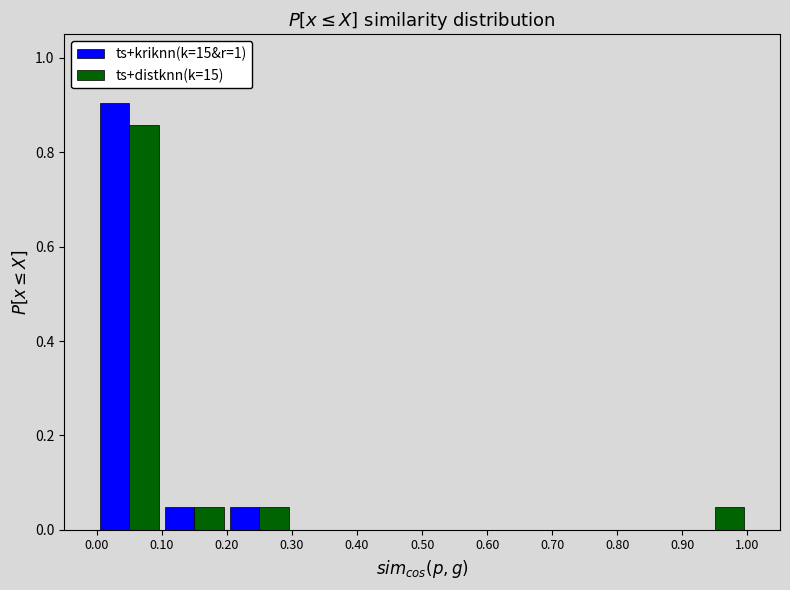

Reading left to right, list every range on the x-axis with the height of the bar of each series over it. The values are not printed on the chart, so give them approximately, as read against the axis.

0.00 to 0.10: ts+kriknn(k=15&r=1)=0.90	ts+distknn(k=15)=0.86
0.10 to 0.20: ts+kriknn(k=15&r=1)=0.04	ts+distknn(k=15)=0.04
0.20 to 0.30: ts+kriknn(k=15&r=1)=0.04	ts+distknn(k=15)=0.04
0.30 to 0.40: ts+kriknn(k=15&r=1)=0	ts+distknn(k=15)=0
0.40 to 0.50: ts+kriknn(k=15&r=1)=0	ts+distknn(k=15)=0
0.50 to 0.60: ts+kriknn(k=15&r=1)=0	ts+distknn(k=15)=0
0.60 to 0.70: ts+kriknn(k=15&r=1)=0	ts+distknn(k=15)=0
0.70 to 0.80: ts+kriknn(k=15&r=1)=0	ts+distknn(k=15)=0
0.80 to 0.90: ts+kriknn(k=15&r=1)=0	ts+distknn(k=15)=0
0.90 to 1.00: ts+kriknn(k=15&r=1)=0	ts+distknn(k=15)=0.04